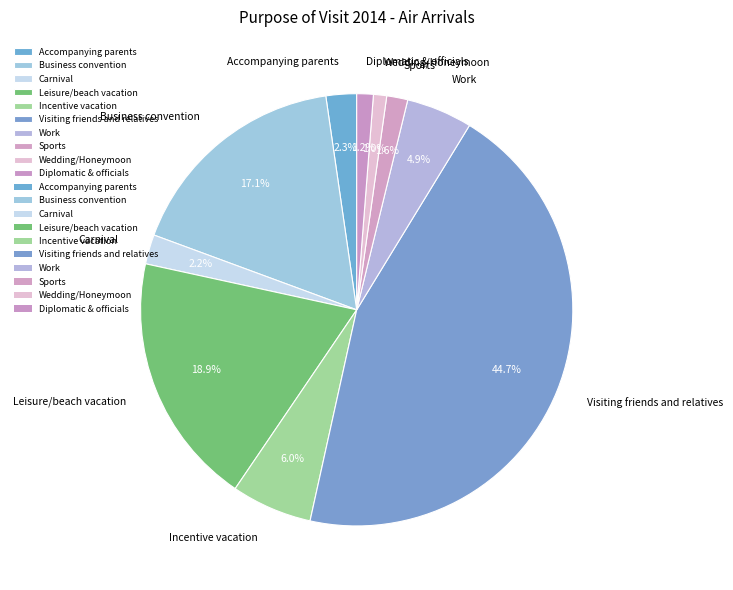

Is Carnival the majority of the pie?

No